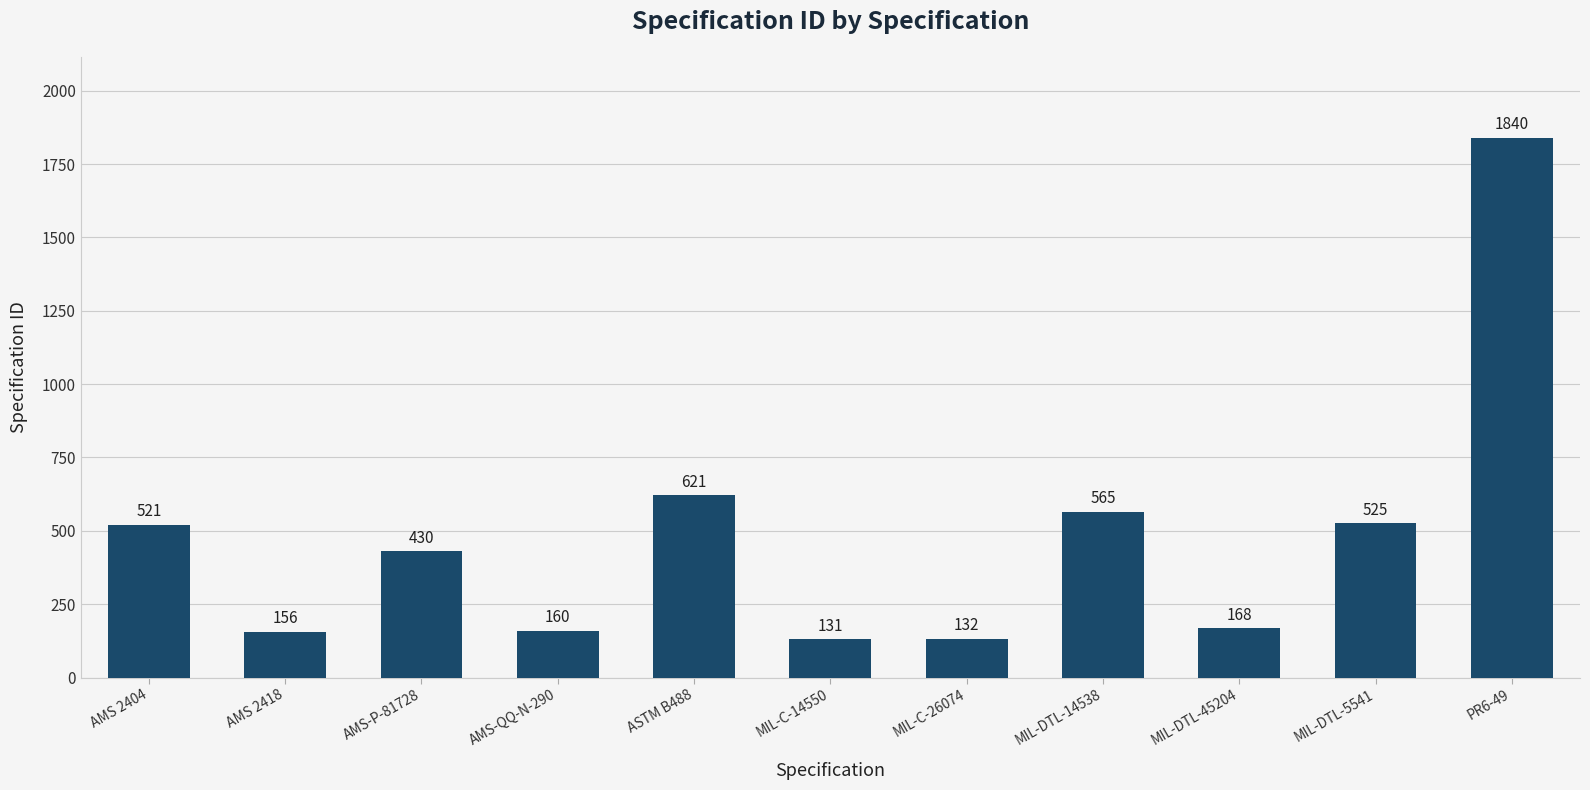

What is the sum of the values at MIL-DTL-14538 and AMS 2404?

1086